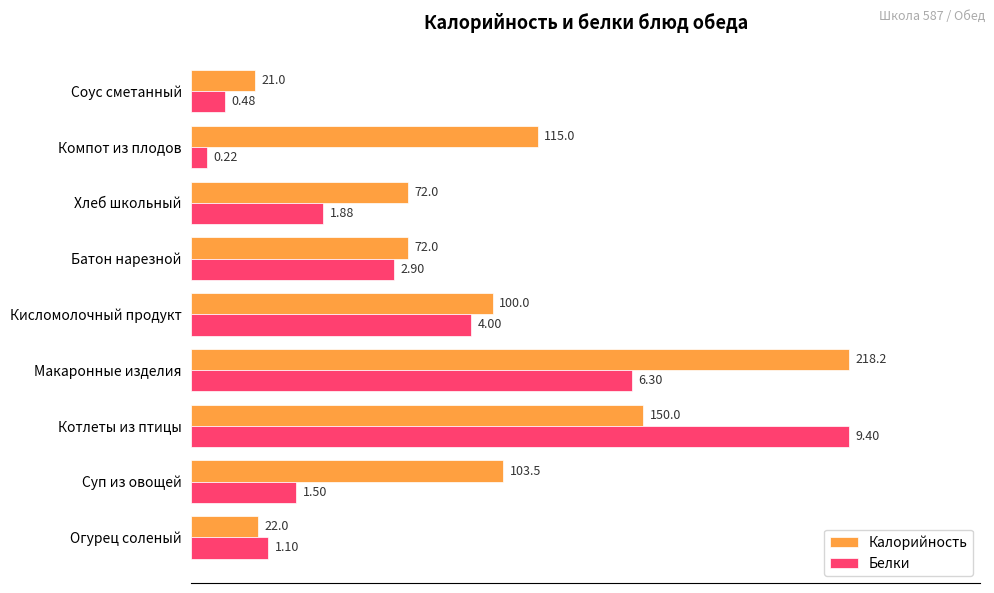

List the series in order of their overall mean, highest first.

Калорийность, Белки